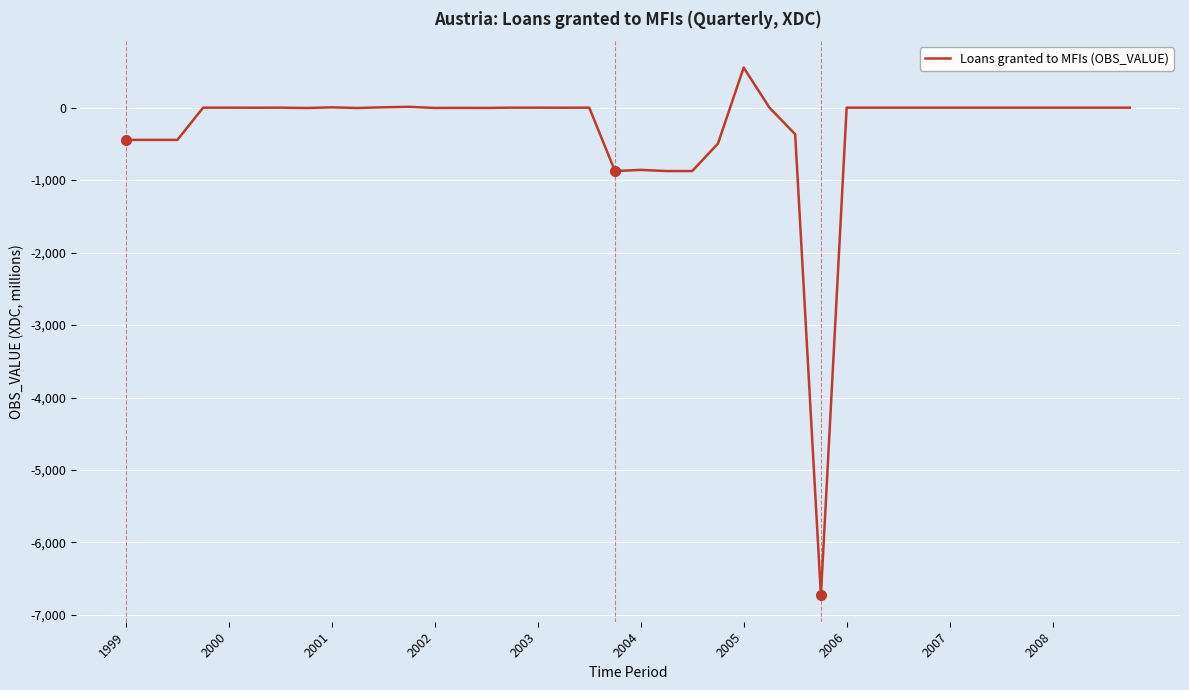

What is the maximum value shown in the chart?

553